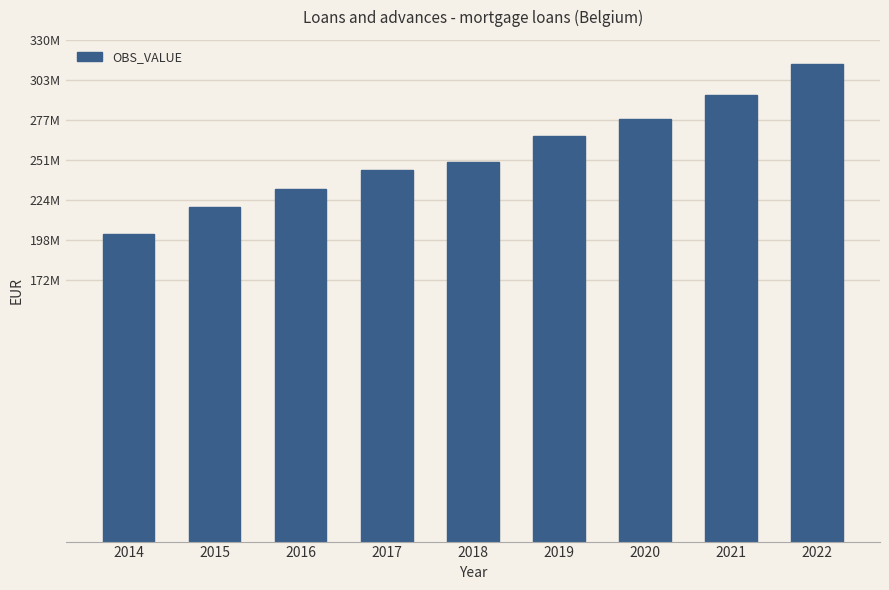

List the labels in order of value, smallest first.

2014, 2015, 2016, 2017, 2018, 2019, 2020, 2021, 2022